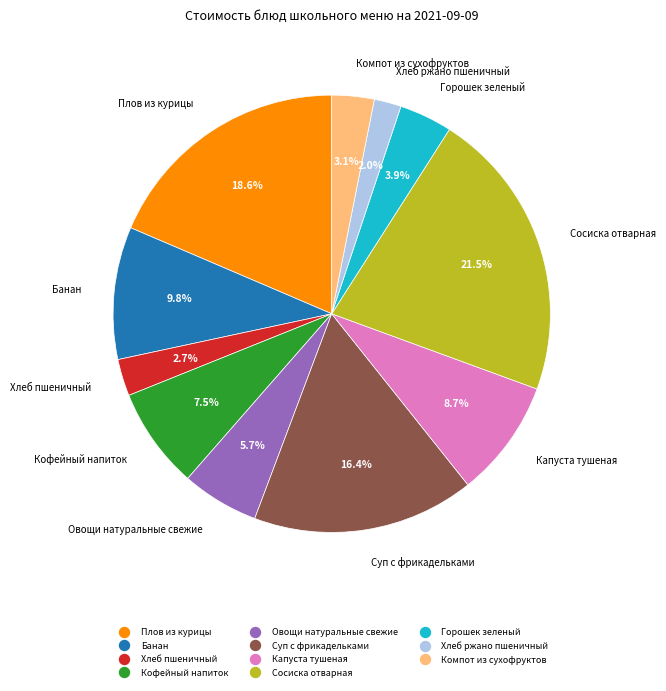

What percentage do Хлеб ржано пшеничный and Банан together represent?

11.8%